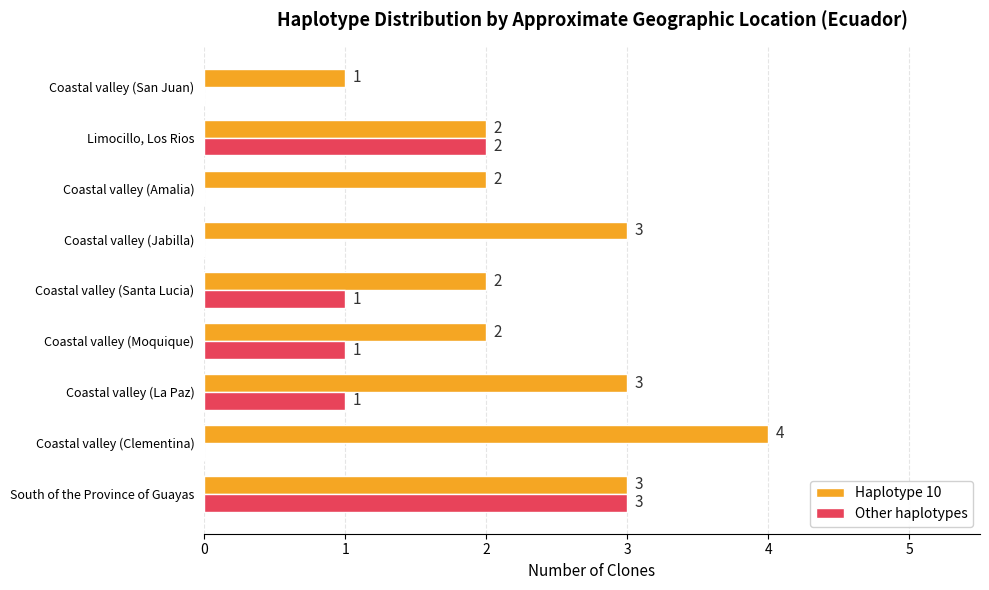

What is the sum of all Other haplotypes values?

8